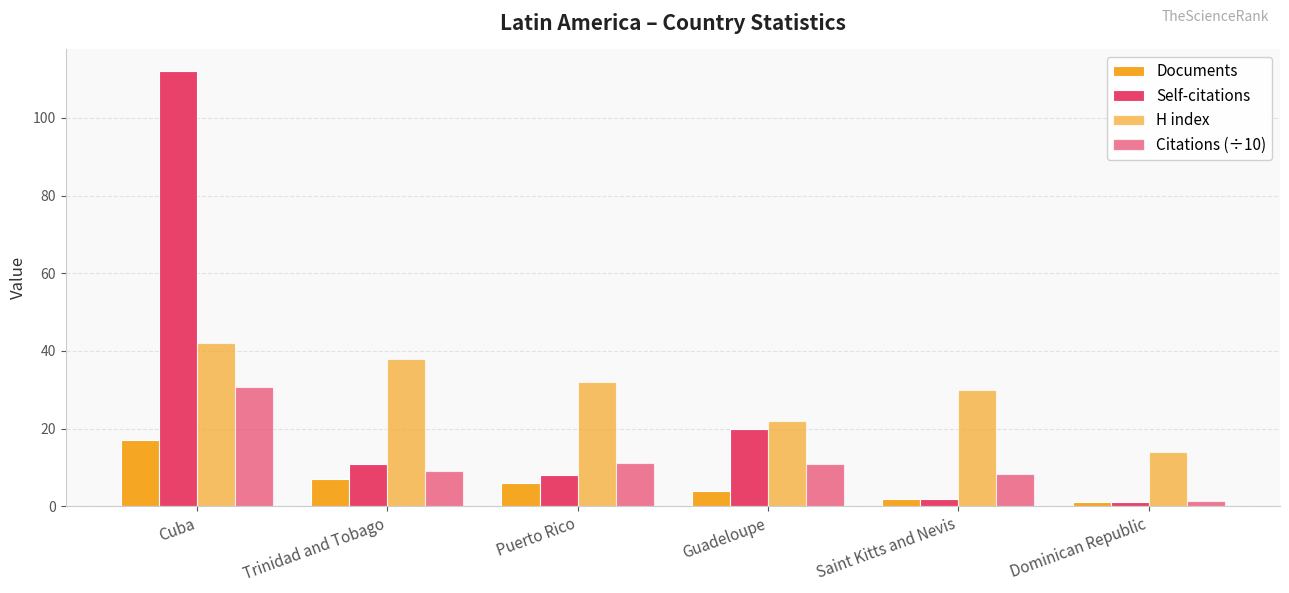

At which category is the sum across all series the highest?

Cuba